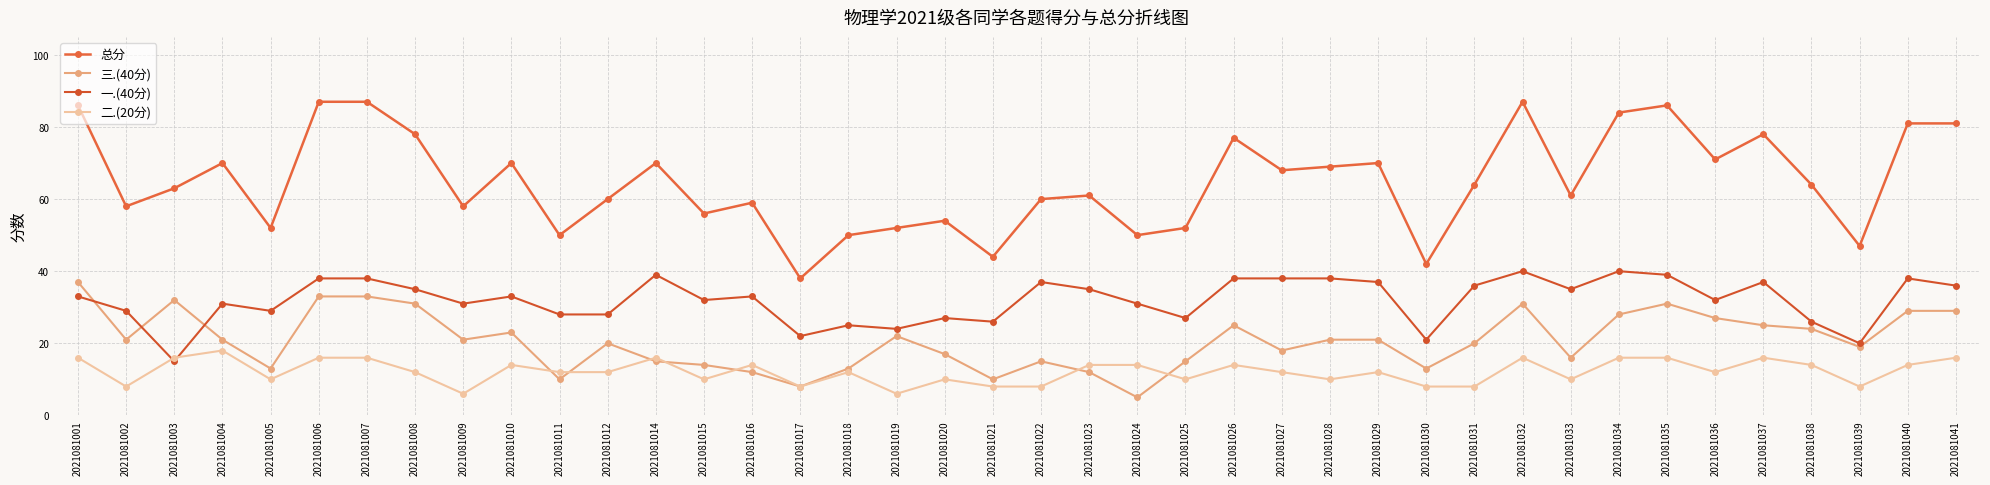

Count the number of data series in this chart.

4